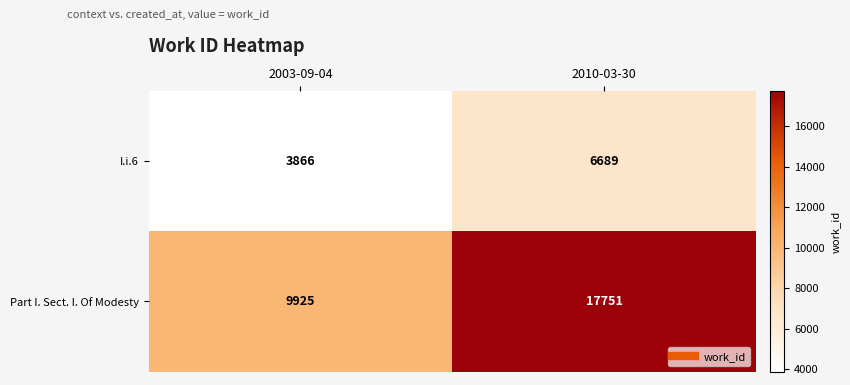

Reading left to right, what are all the values shown in this chart?

I.i.6: 3866	6689
Part I. Sect. I. Of Modesty: 9925	17751